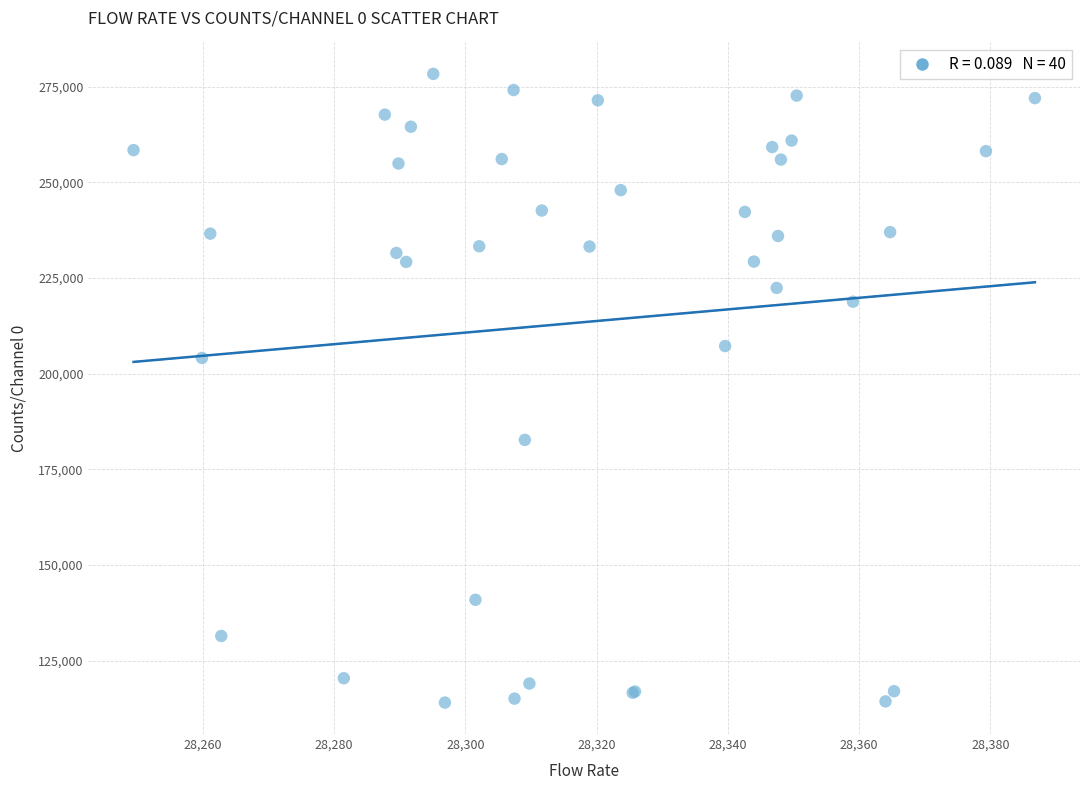

What Y value in the scatter plot is closest to 196211?

204123